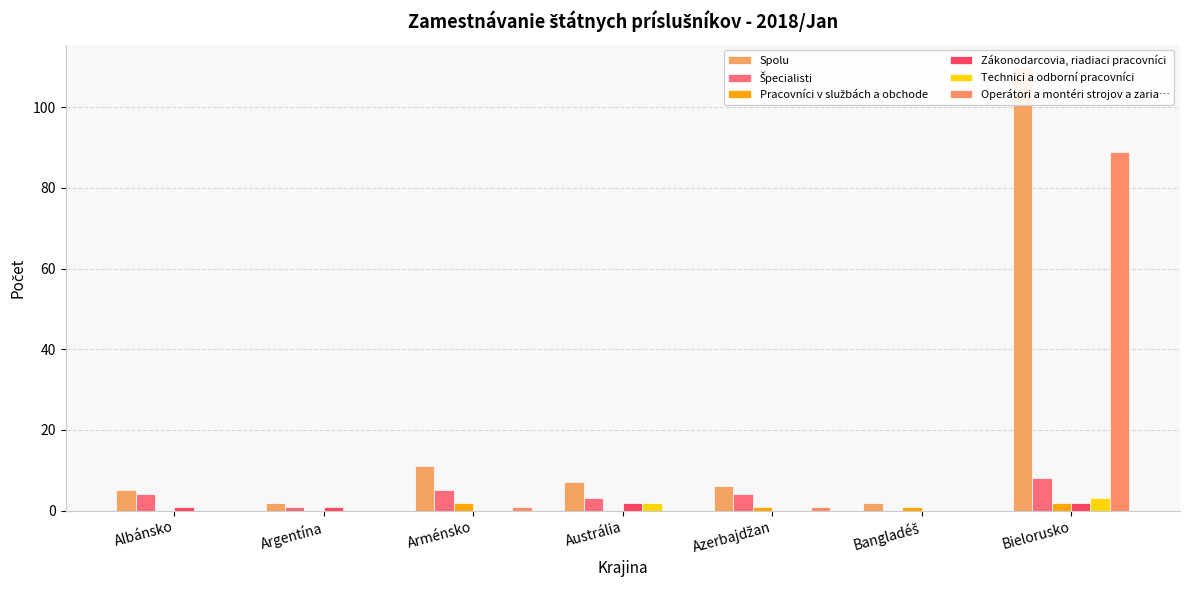

What is the spread (max minus min) of values at Bielorusko?

108